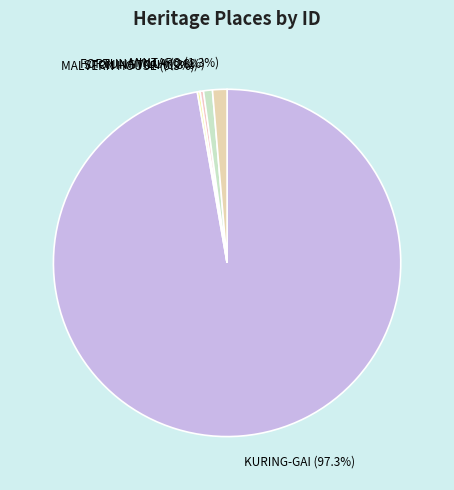

What percentage is the MINTARO slice, to the nearest percent?

1%